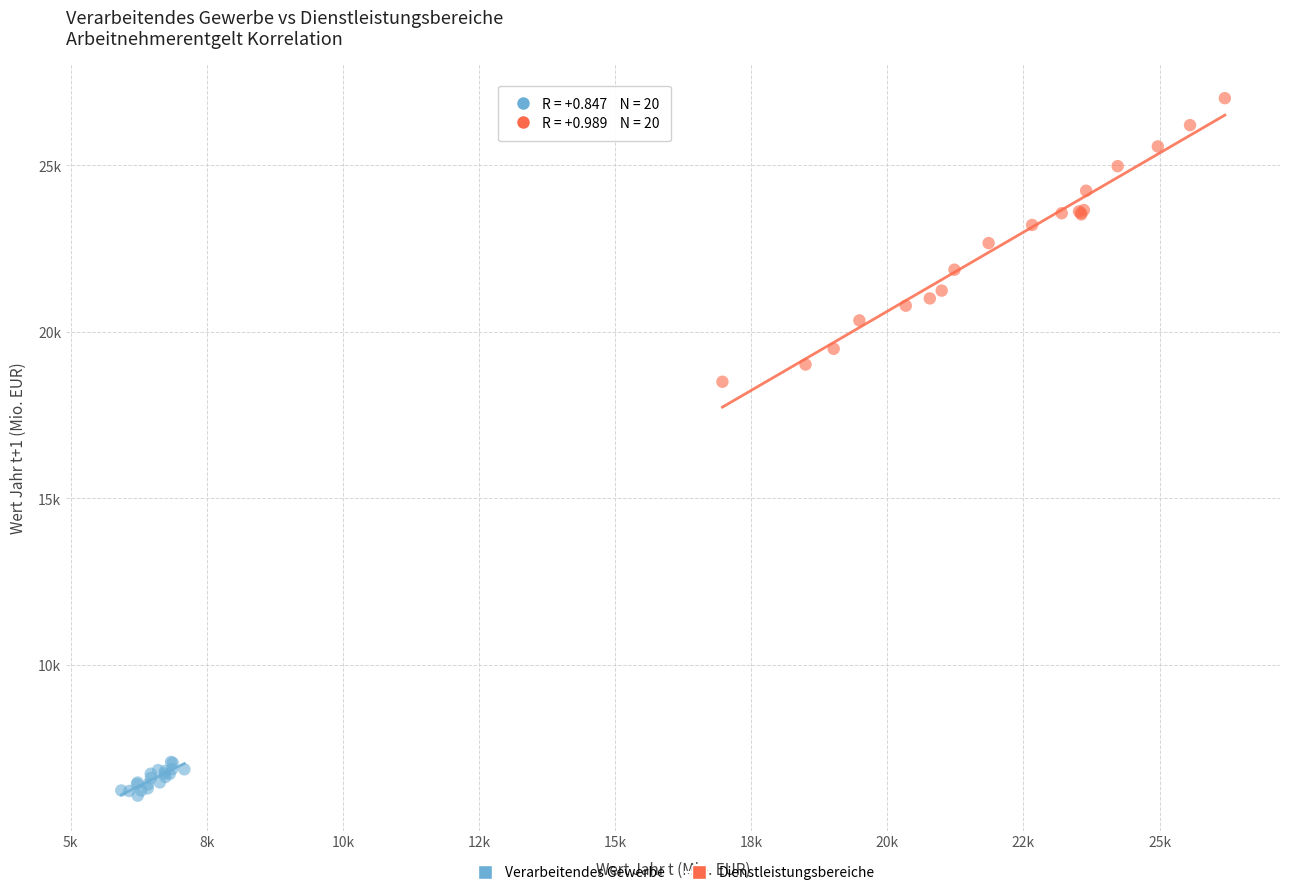

What are all the series names shown in the legend?

Verarbeitendes Gewerbe, Dienstleistungsbereiche